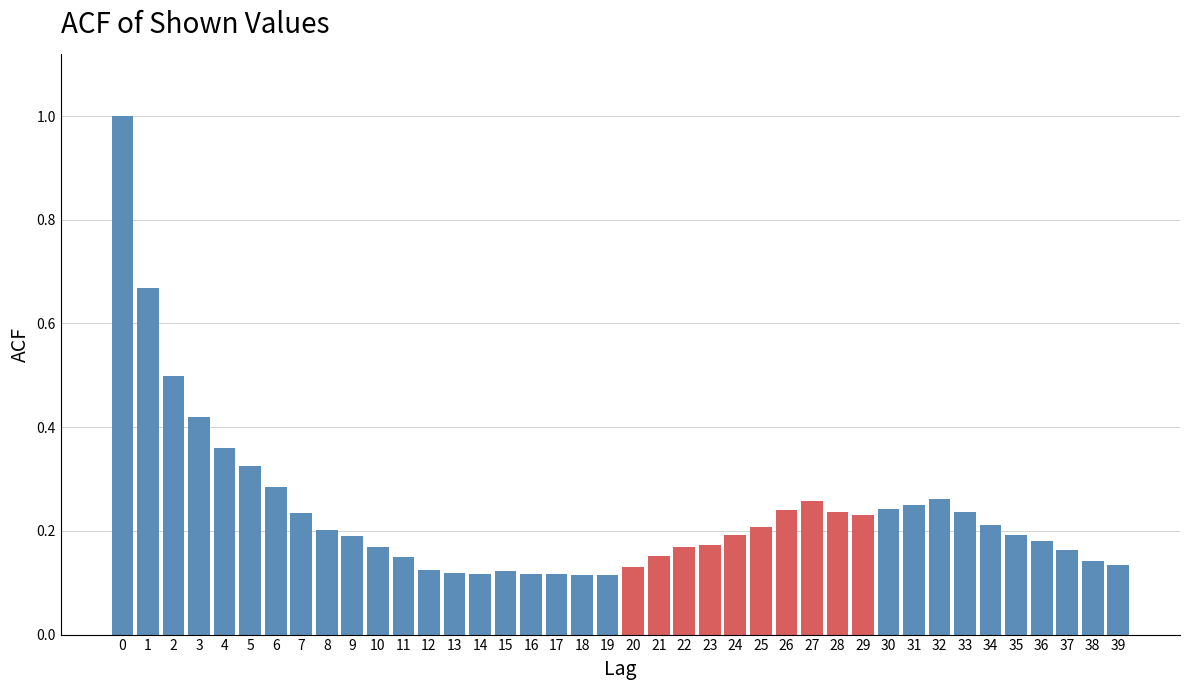

What is the sum of all values?

9.4